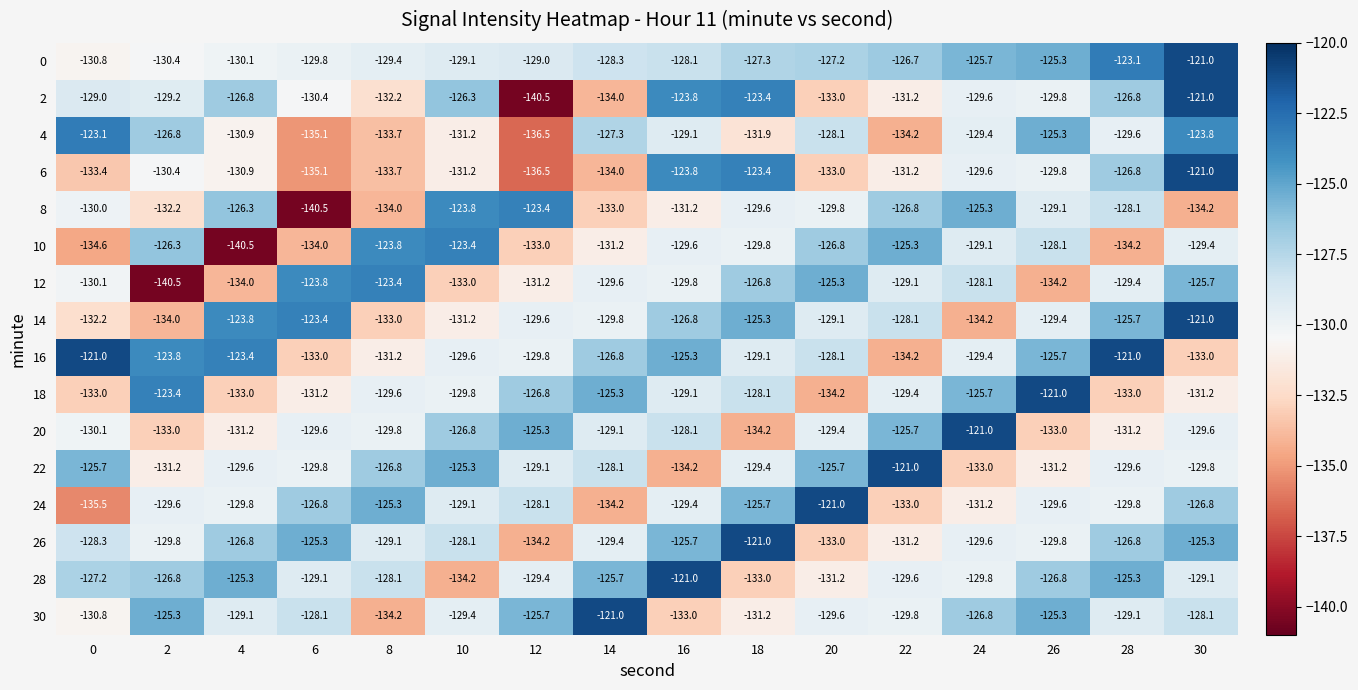

How many values in the 14 series exceed -129?

7